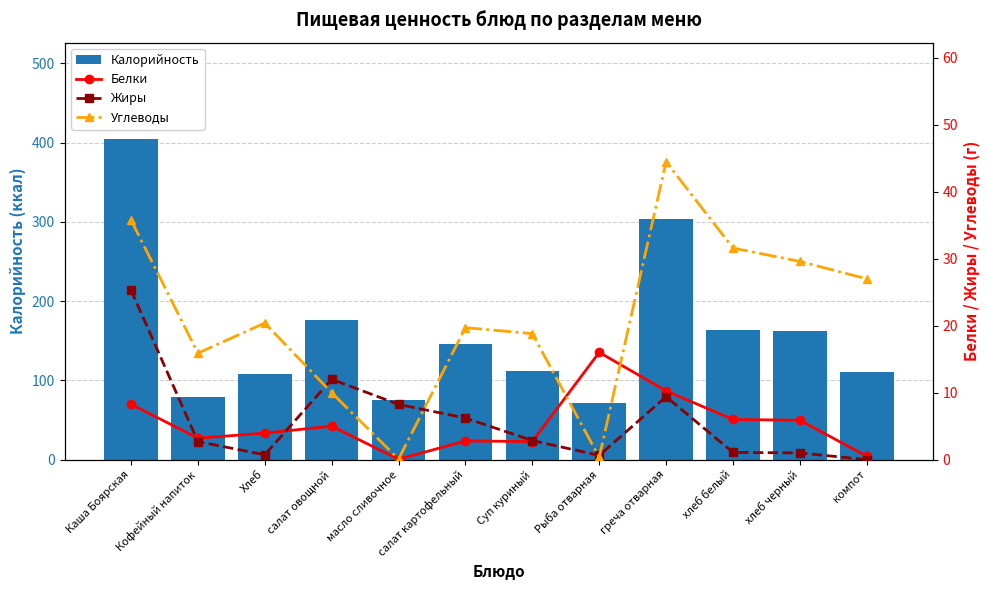

Which has a higher value, греча отварная or Рыба отварная?

греча отварная